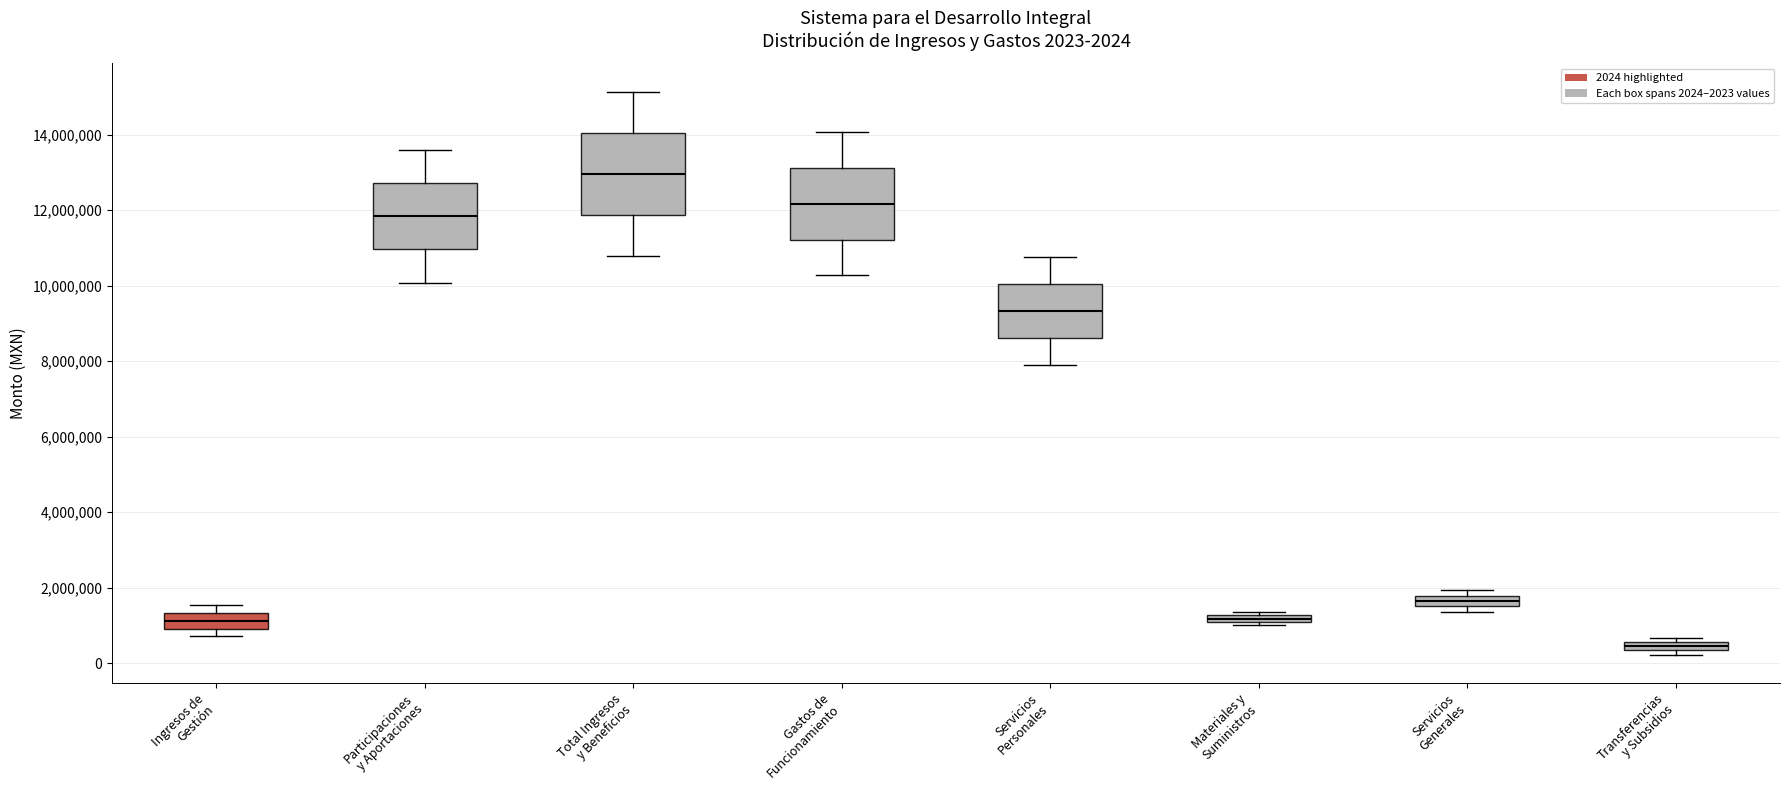

Which box's median line is the highest?

Total Ingresos y Beneficios